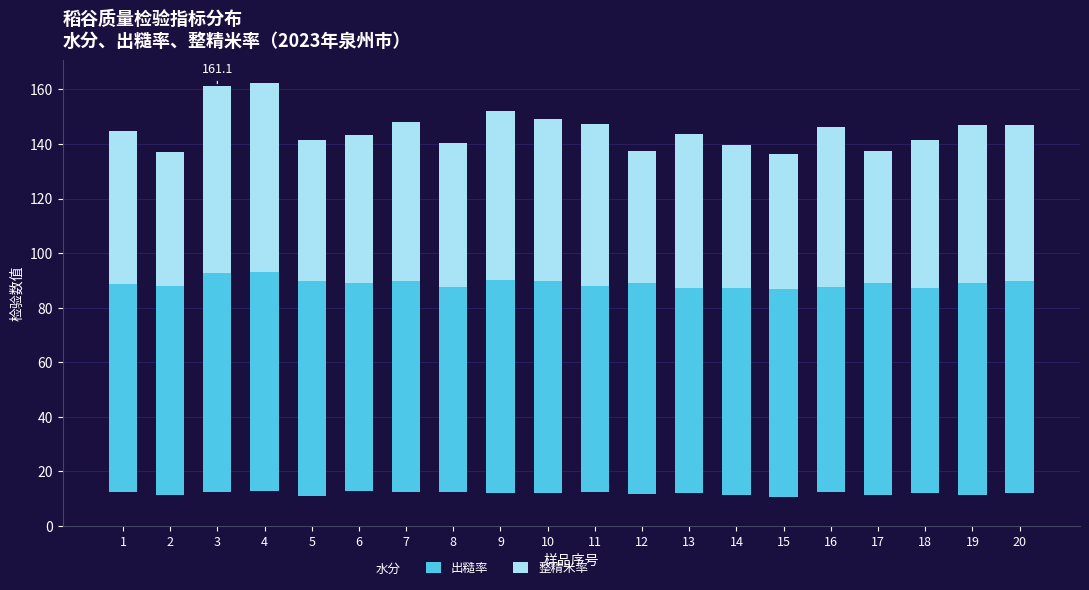

What is the lowest value of the 水分 series?

10.7